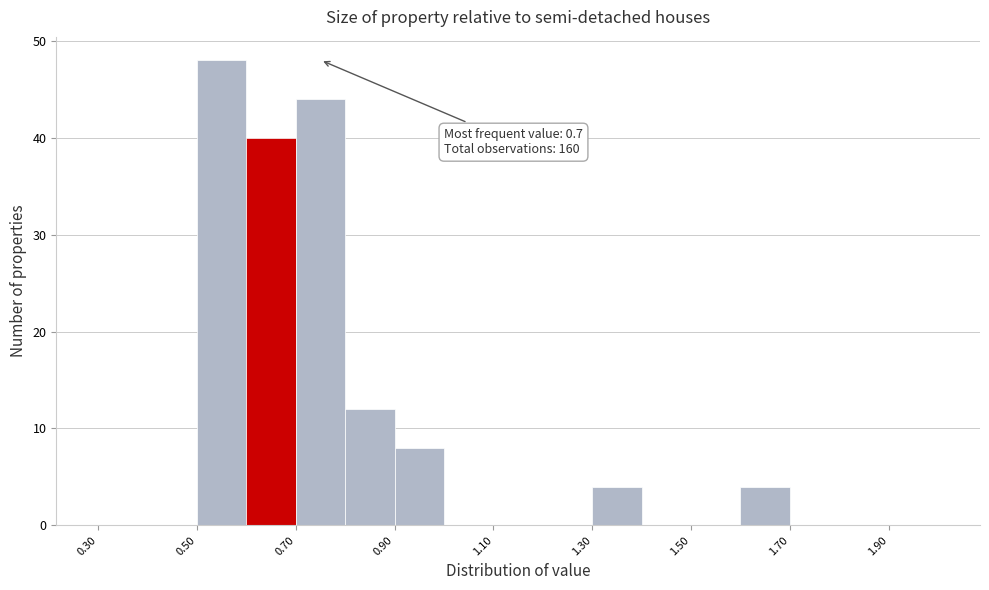

Which range on the x-axis has the tallest bar?

0.5 to 0.6